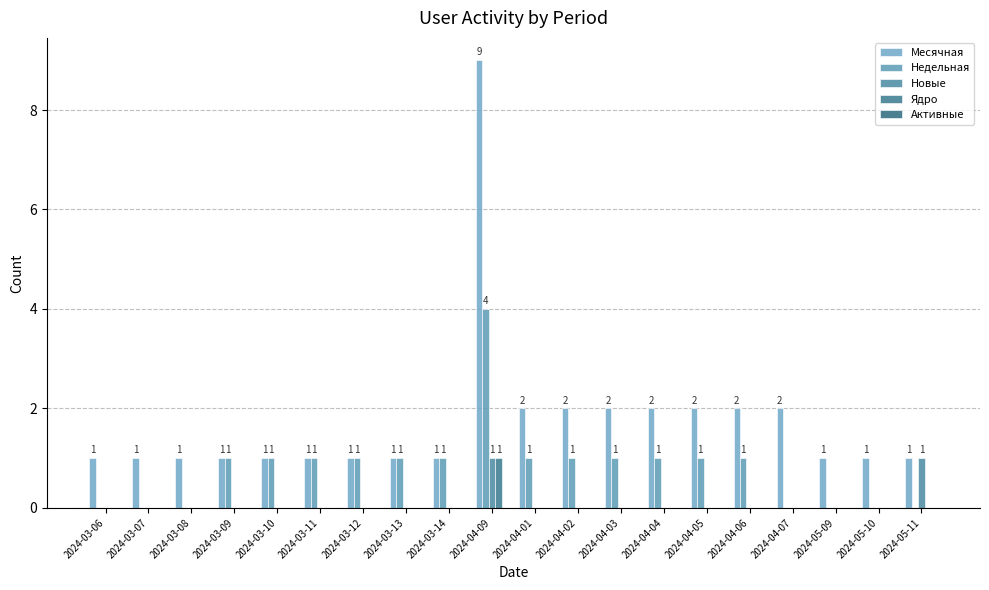

How many data points does each series have?

20